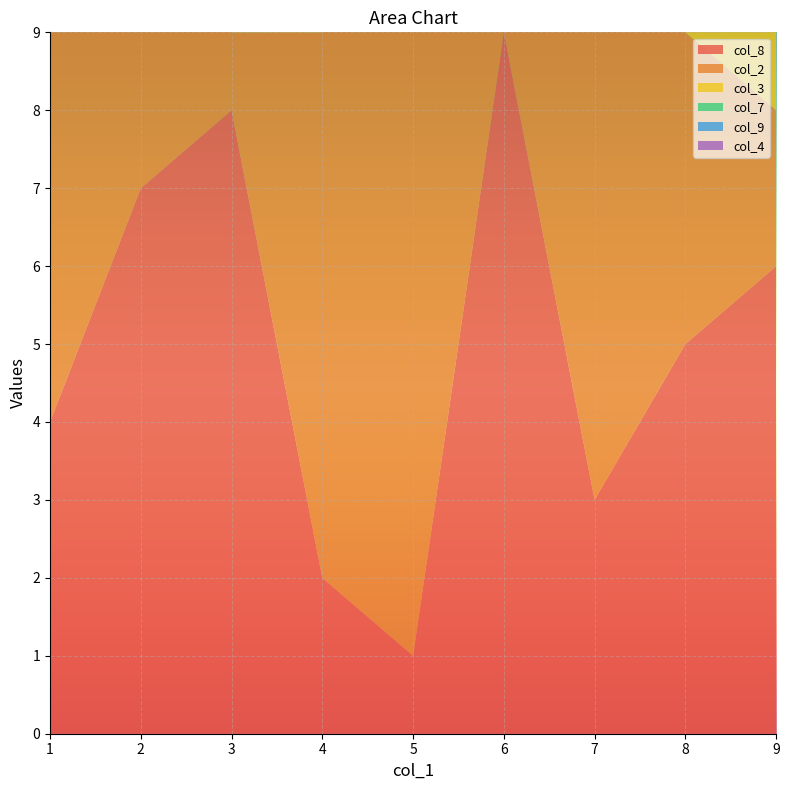

Reading left to right, list all the values displayed in this chart.

col_8: 5=1	8=5	3=8	6=9	4=2	9=6	1=4	2=7	7=3
col_2: 5=9	8=4	3=1	6=5	4=7	9=2	1=6	2=3	7=8
col_3: 5=2	8=6	3=7	6=3	4=1	9=8	1=9	2=4	7=5
col_7: 5=7	8=3	3=2	6=1	4=8	9=4	1=5	2=9	7=6
col_9: 5=6	8=9	3=4	6=7	4=3	9=5	1=2	2=8	7=1
col_4: 5=4	8=7	3=6	6=8	4=9	9=1	1=3	2=5	7=2